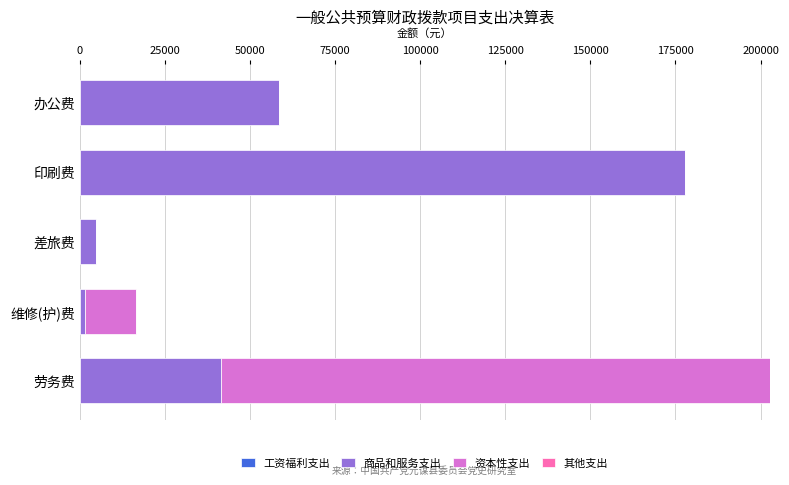

Is it true that 商品和服务支出 equals 58441.7 at 办公费?

True